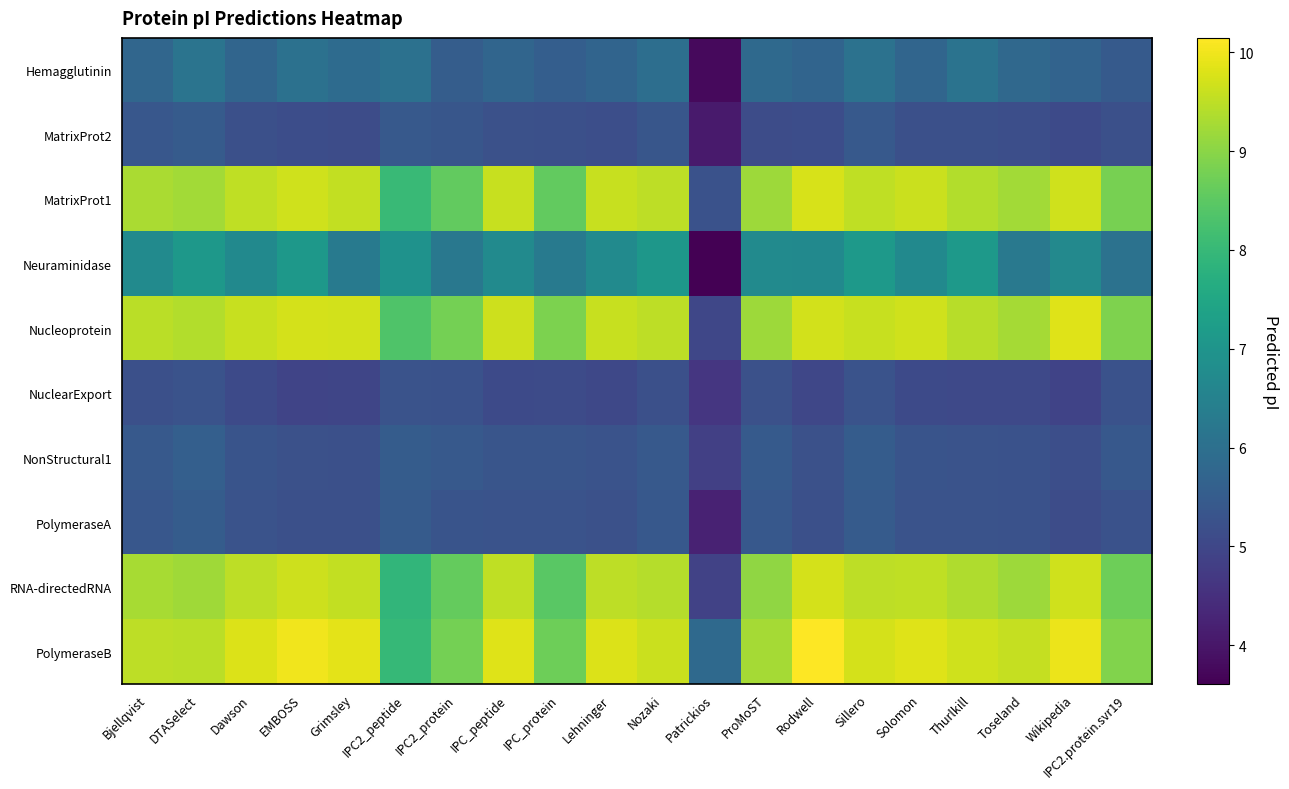

Rank the series at Patrickios from lowest to highest value.

Neuraminidase, Hemagglutinin, MatrixProt2, PolymeraseA, NuclearExport, NonStructural1, RNA-directedRNA, Nucleoprotein, MatrixProt1, PolymeraseB